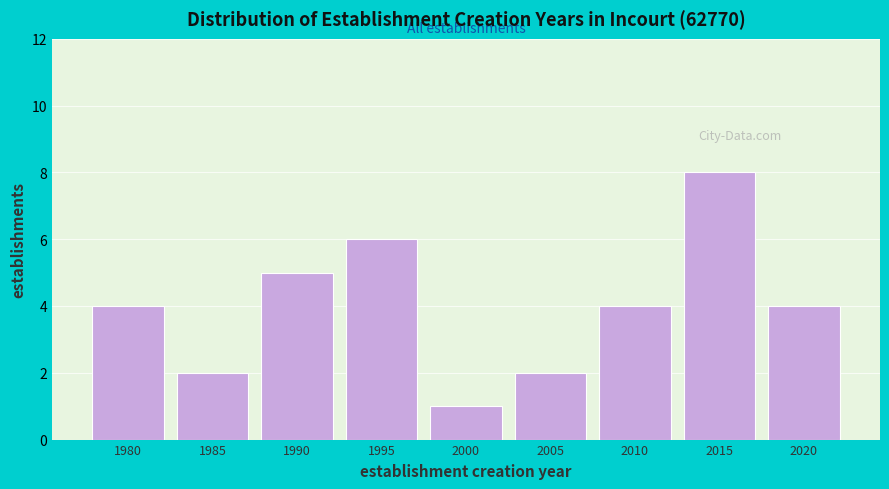

Reading left to right, extract all data points from this chart.

4	2	5	6	1	2	4	8	4